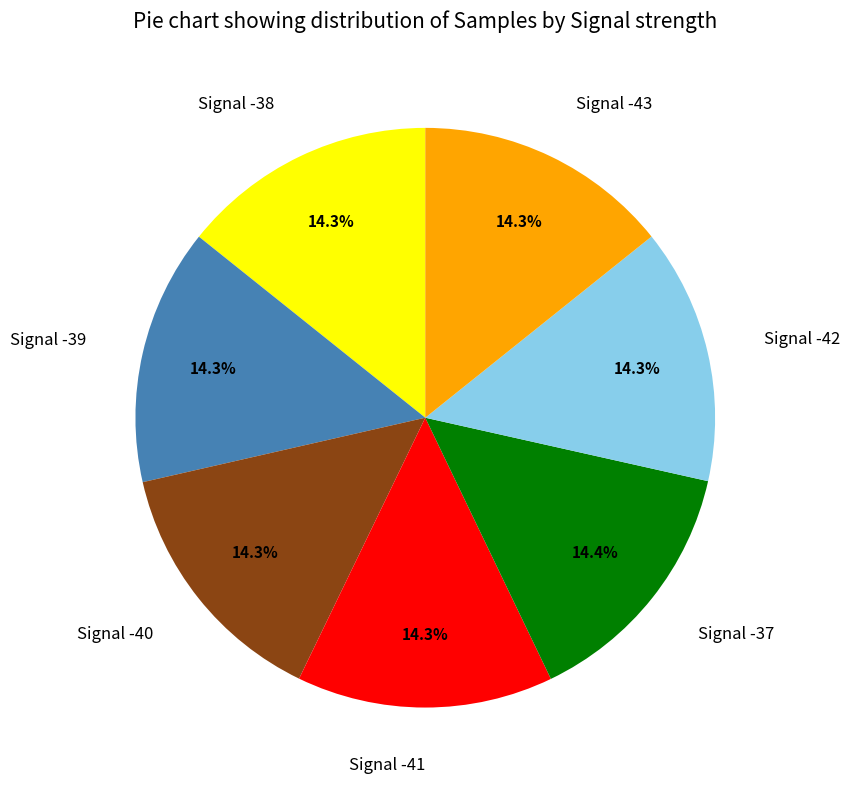

Does Signal -38 represent more than half of the total?

No